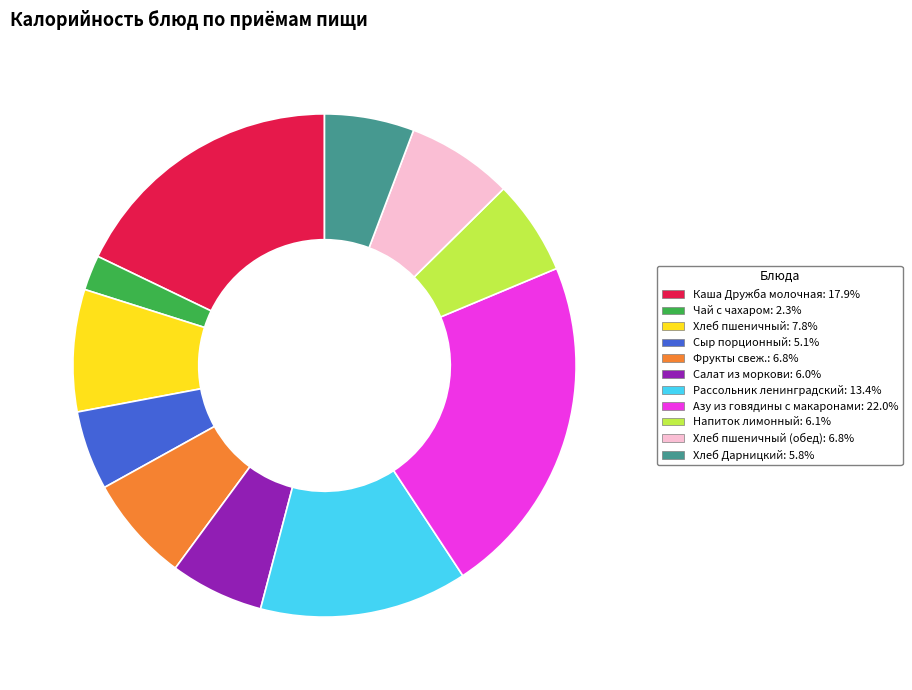

Is there a majority slice in this chart?

No